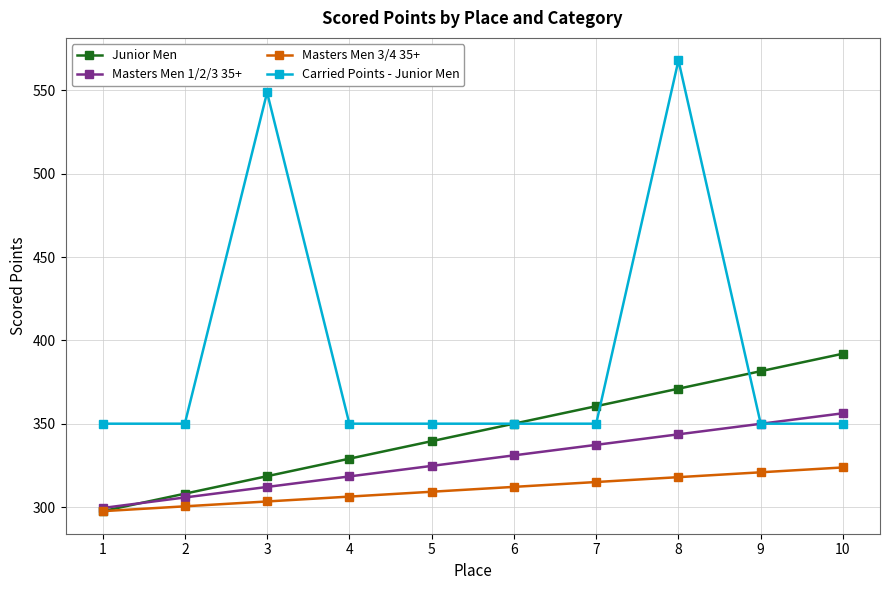

True or false: Junior Men has more than 2 interior local peaks.

False